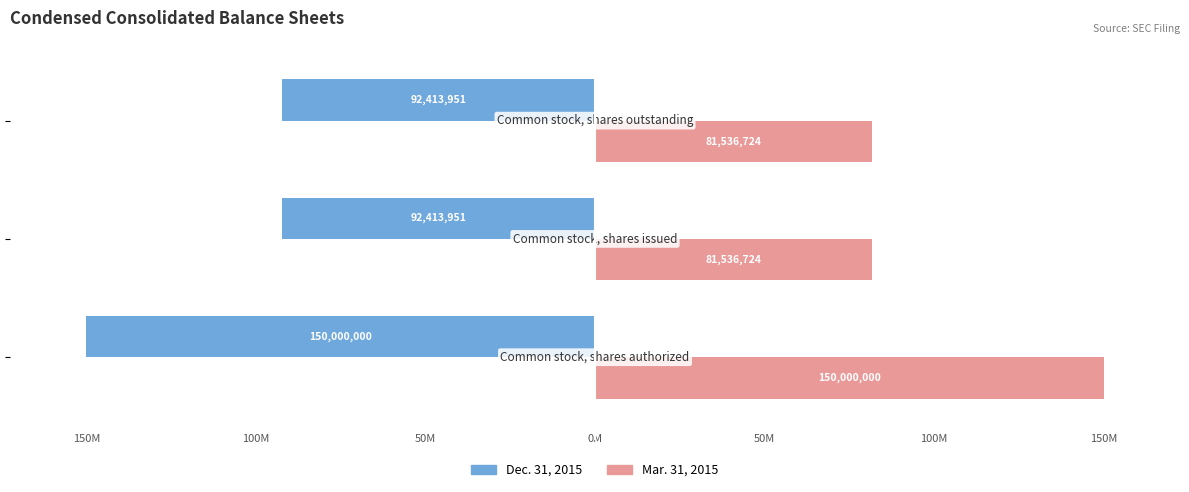

What are all the series names shown in the legend?

Dec. 31, 2015, Mar. 31, 2015